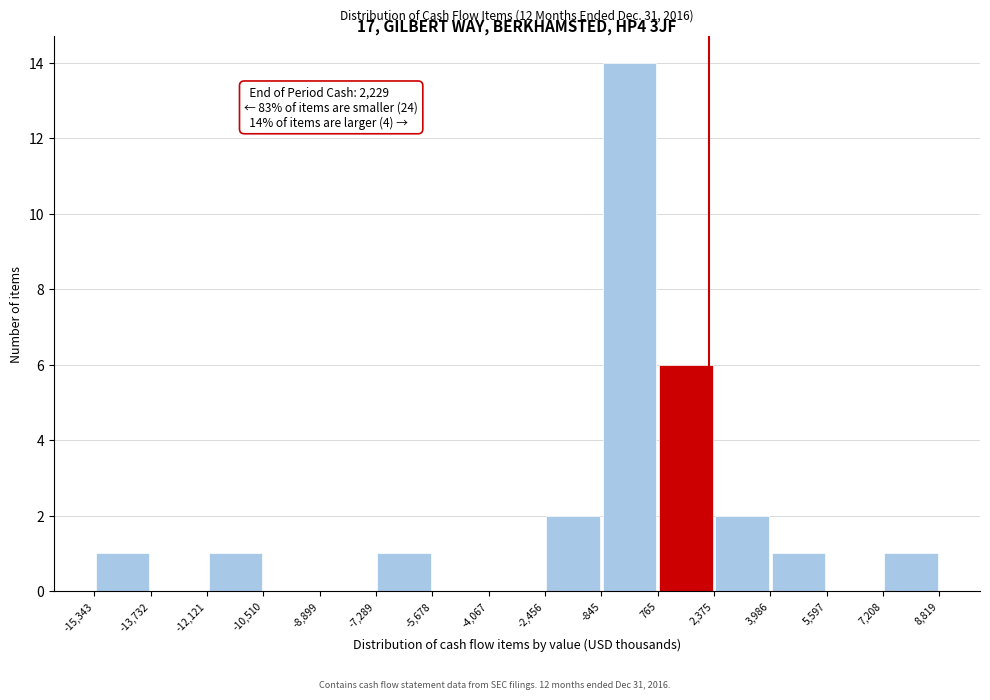

Which range on the x-axis has the tallest bar?

-845 to 765